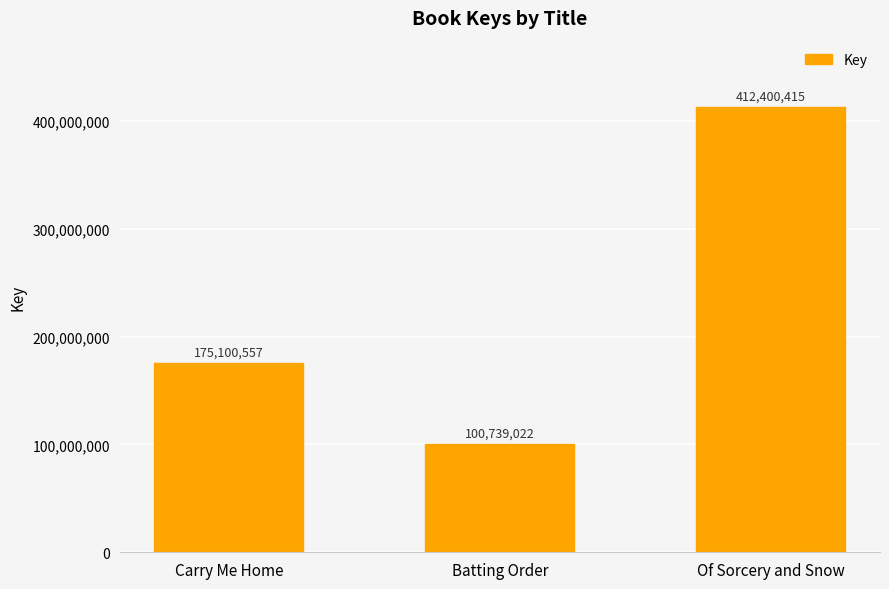

How many categories are shown in the chart?

3